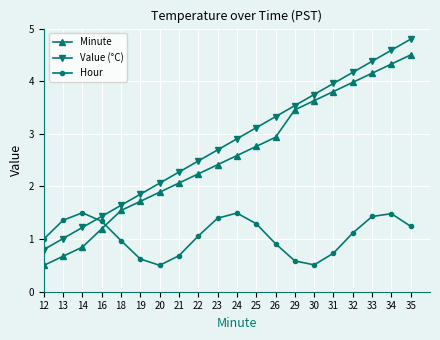

Which category has the lowest value in the Value (°C) series?

12